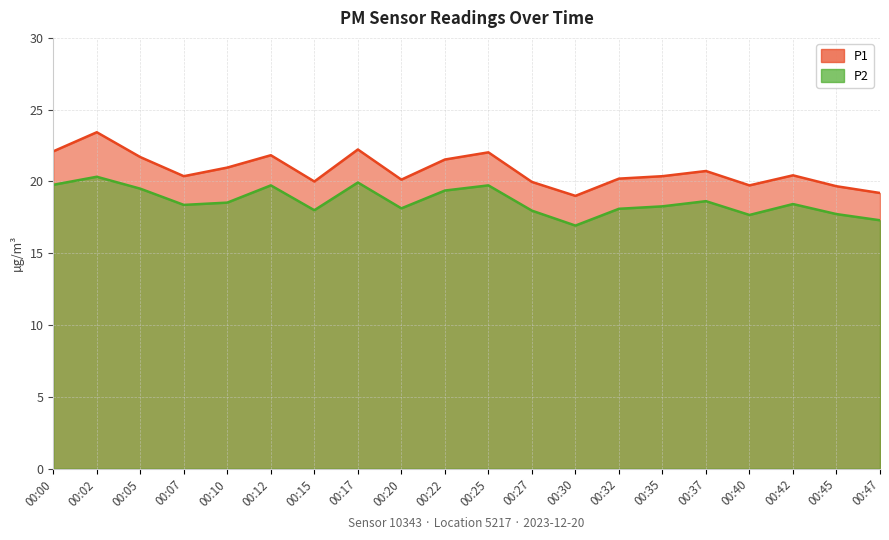

What is the lowest value of the P2 series?

16.9